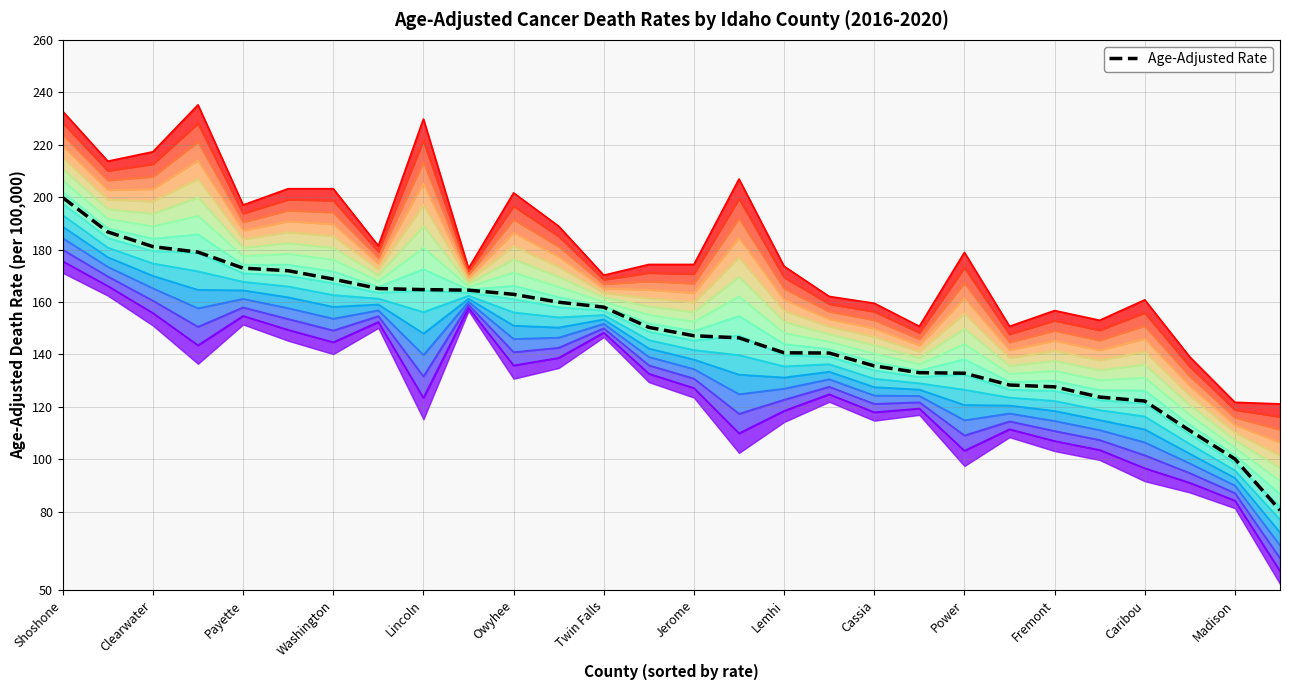

The chart shows a value of 100.1 at Madison. True or false?

True